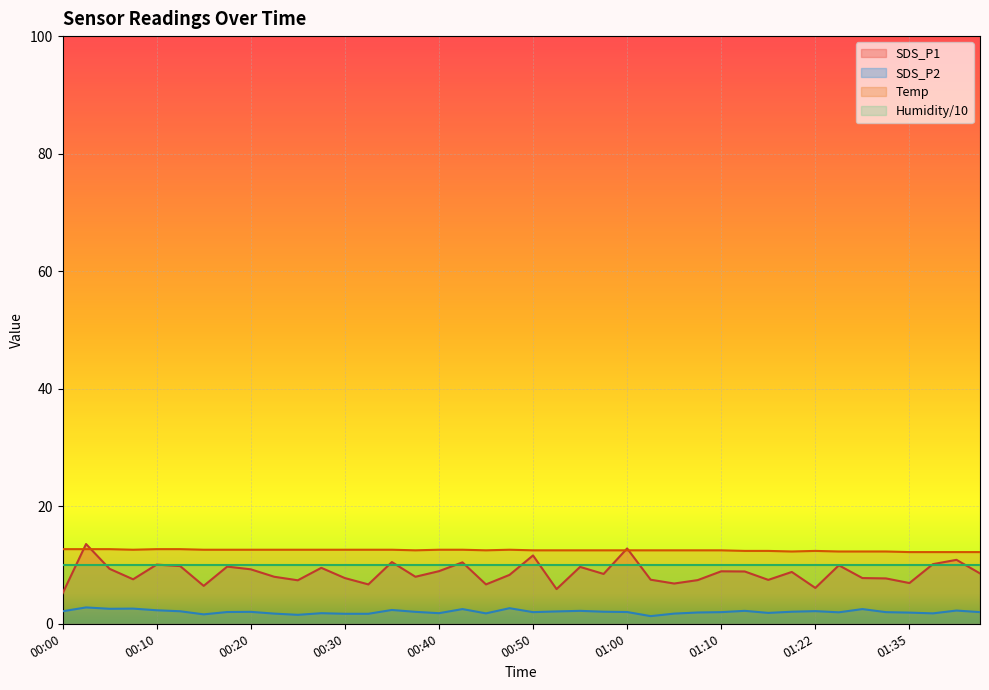

Does the chart display data point markers on the line(s)?

No